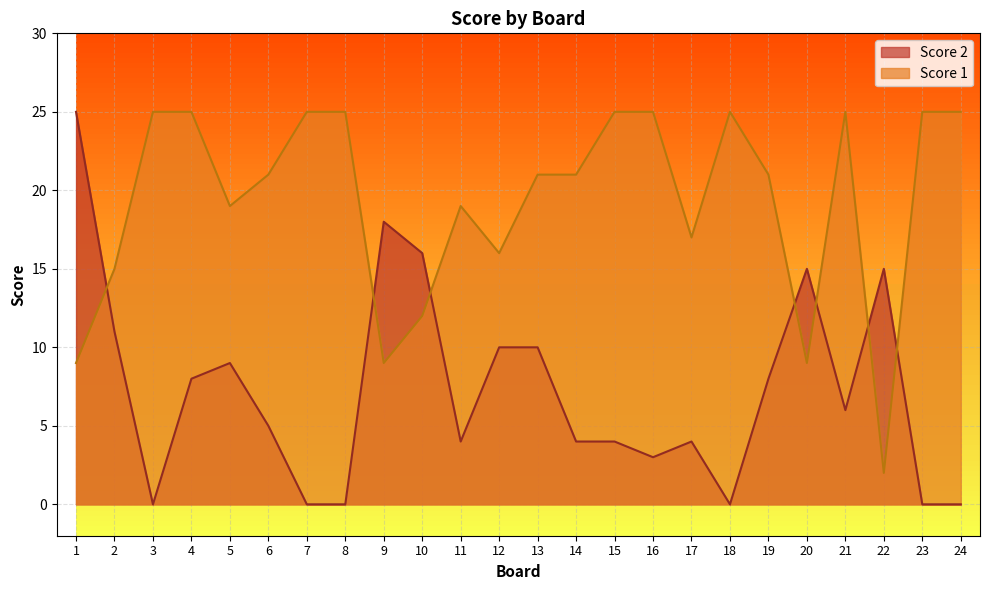

How many lines are shown in the chart?

2